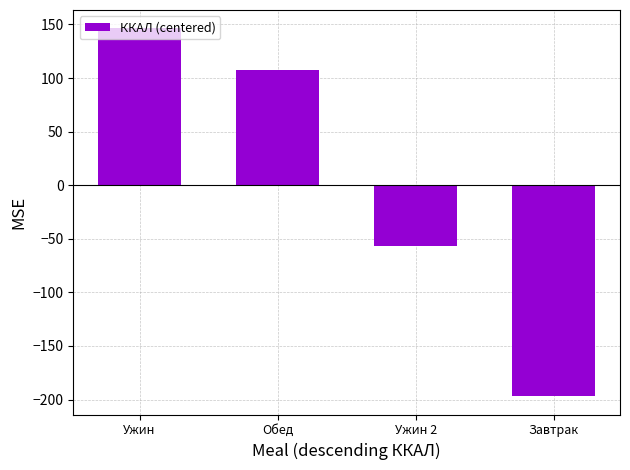

What is the difference between the values at Завтрак and Ужин 2?

139.6